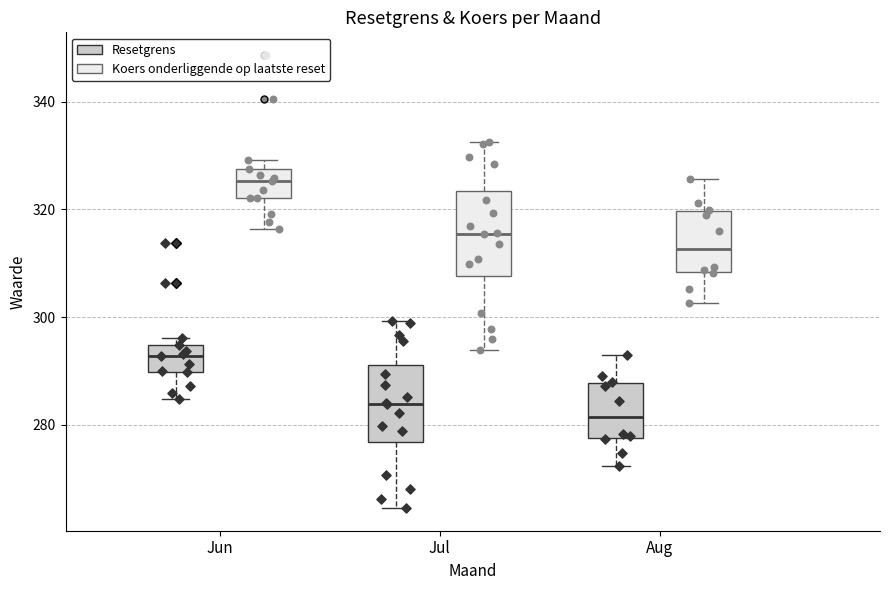

Reading left to right, read every box against the y-axis: the position of its median line, the range the box covers, and the ends of its whiskers. The values are not printed on the chart, so give them approximately, as read against the axis.

Jun (Resetgrens): median 292, box 290 to 294, whiskers 284 to 296
Jun (Koers onderliggende op laatste reset): median 326, box 322 to 328, whiskers 316 to 330
Jul (Resetgrens): median 284, box 276 to 292, whiskers 264 to 300
Jul (Koers onderliggende op laatste reset): median 316, box 308 to 324, whiskers 294 to 332
Aug (Resetgrens): median 282, box 278 to 288, whiskers 272 to 294
Aug (Koers onderliggende op laatste reset): median 312, box 308 to 320, whiskers 302 to 326